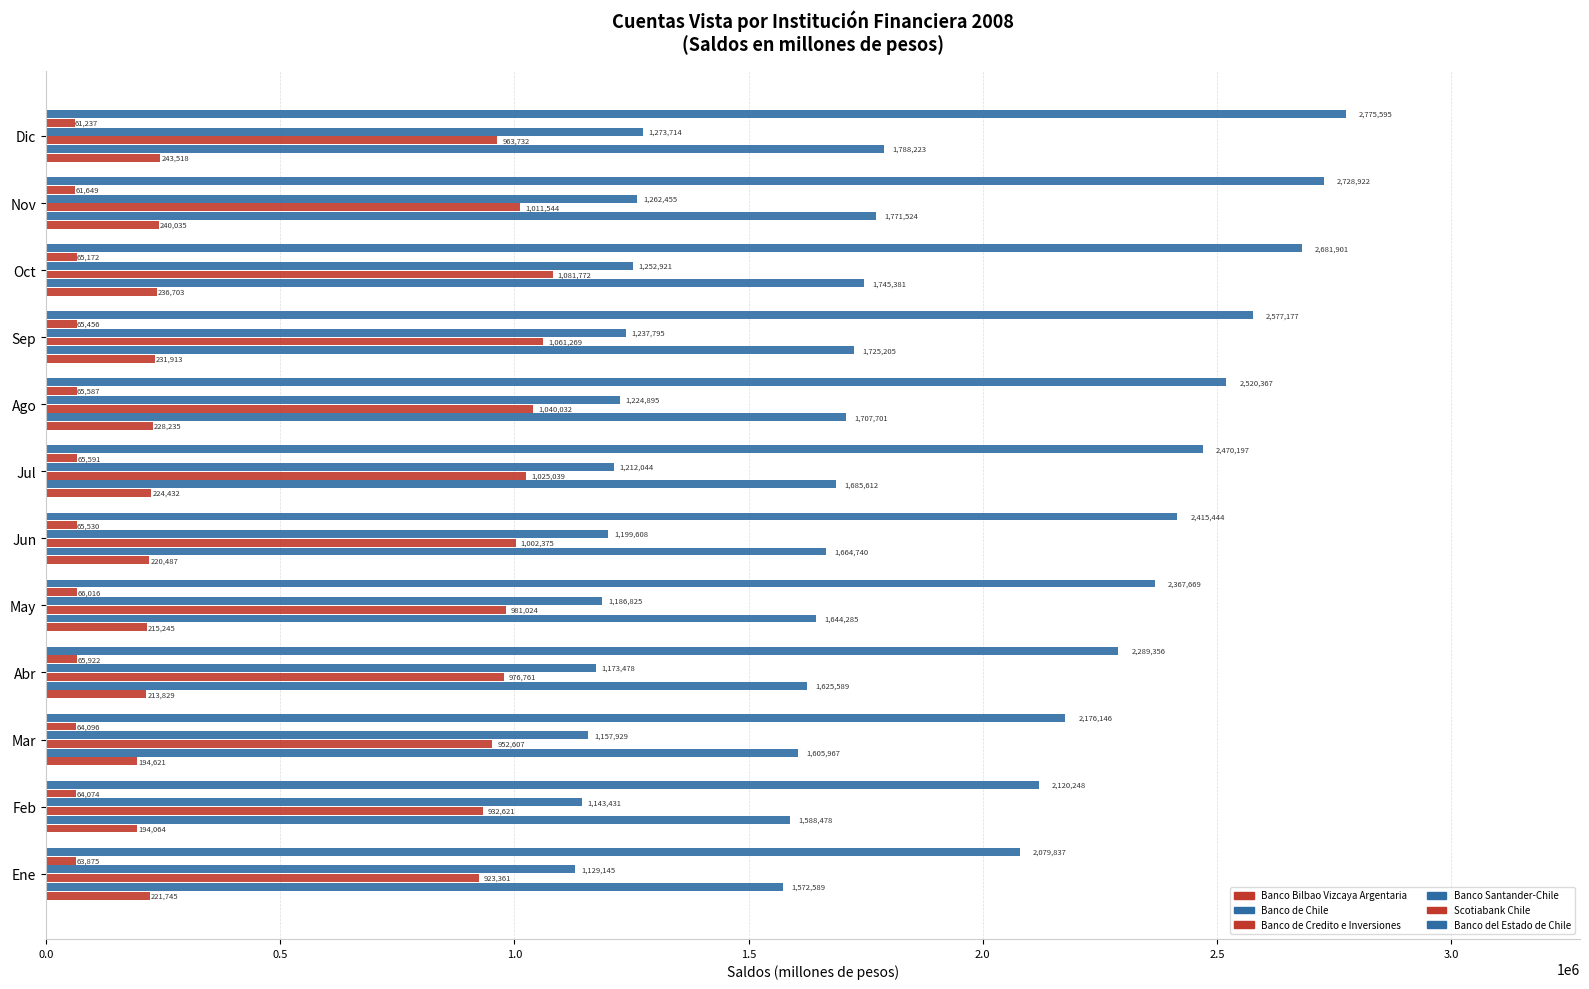

What position from the left is Jul?

7